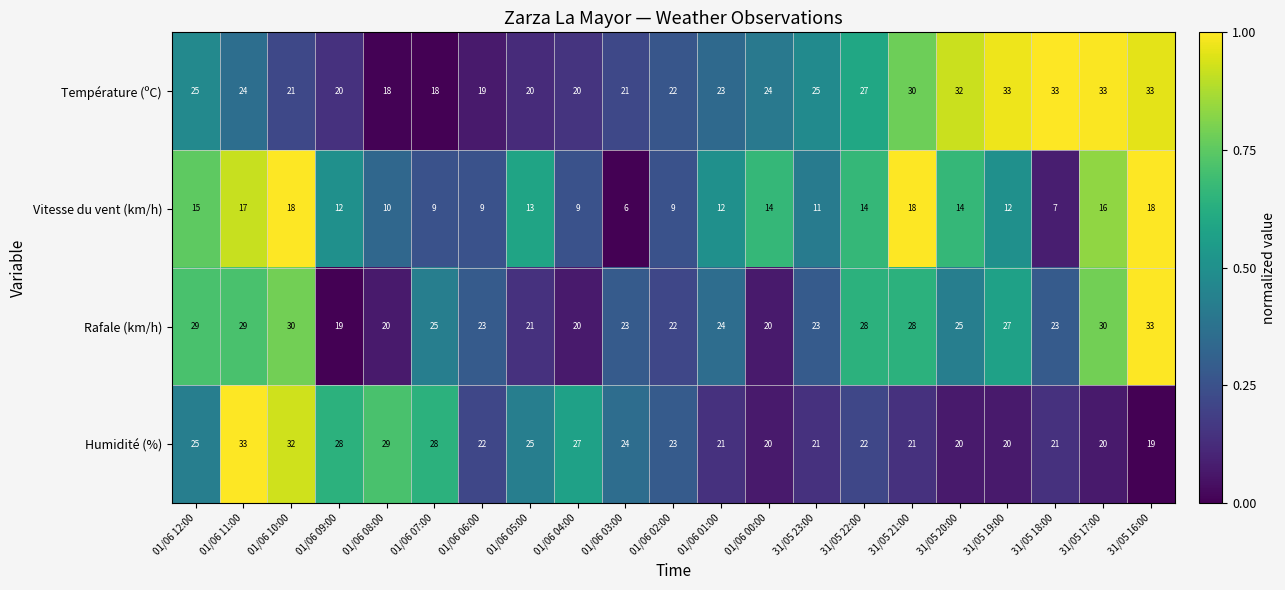

Rank the series at 01/06 08:00 from lowest to highest value.

Vitesse du vent (km/h), Température (ºC), Rafale (km/h), Humidité (%)